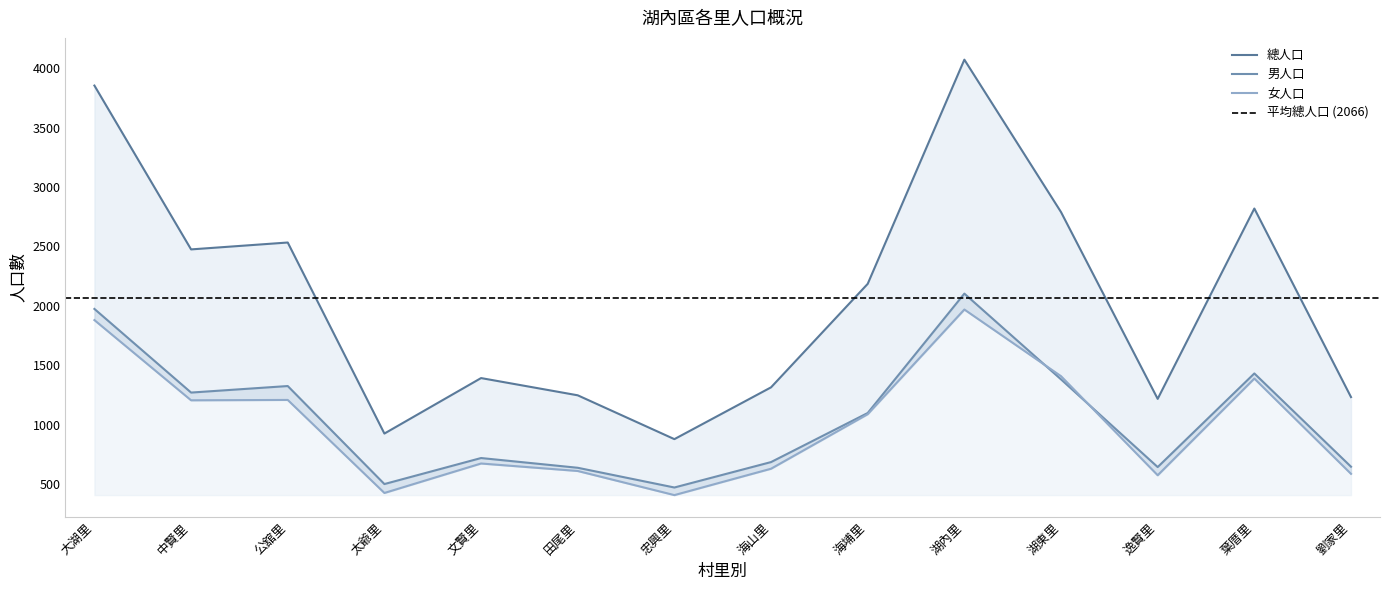

True or false: 女人口 and 總人口 cross at least once.

False